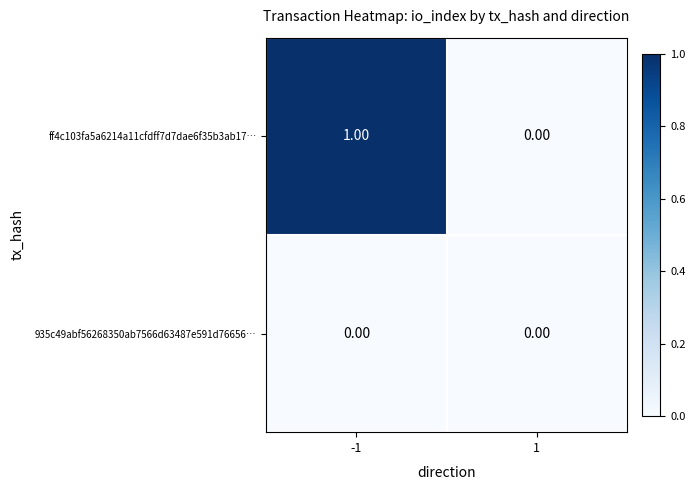

Which series has the largest range (max minus min)?

ff4c103fa5a6214a11cfdff7d7dae6f35b3ab17…